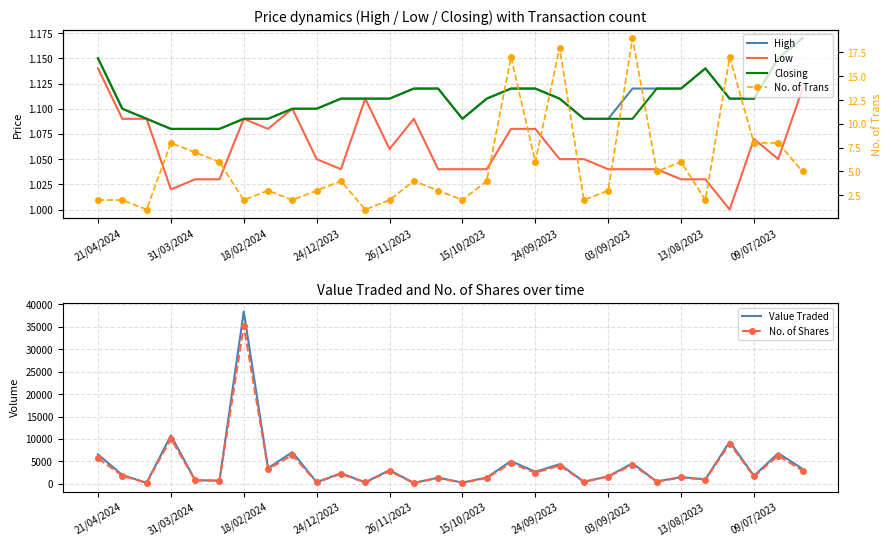

Which series changed the most between 23 and 26?

Value Traded